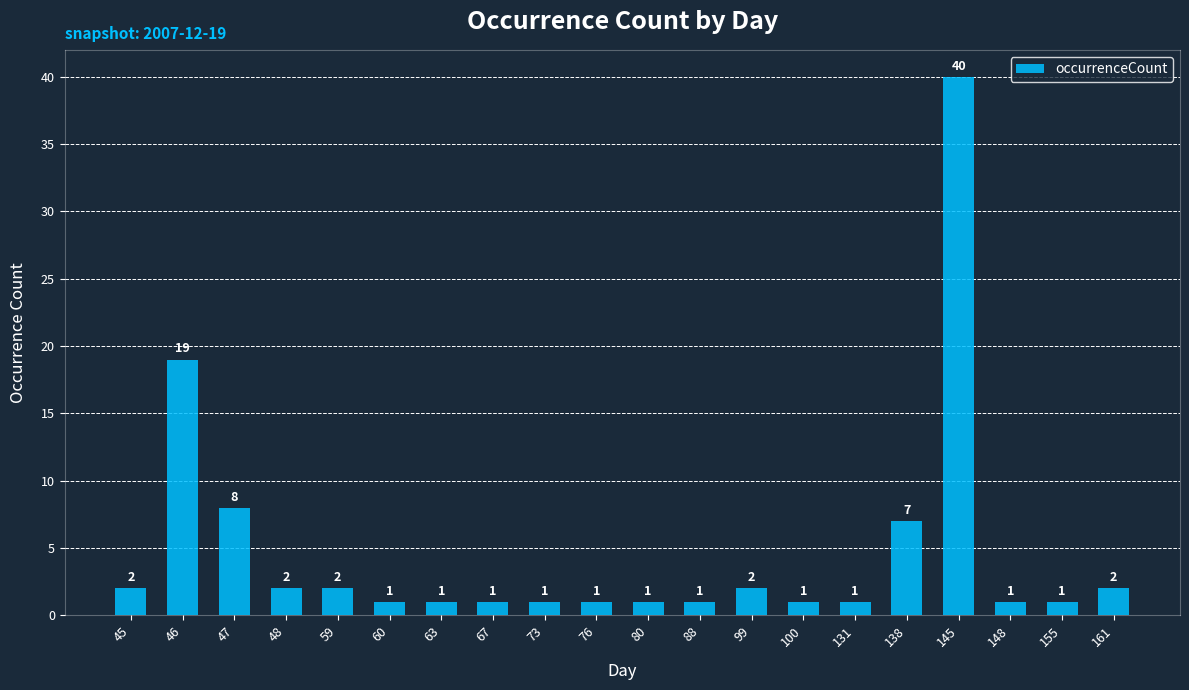

Are the bars grouped side by side (vs. stacked)?

No